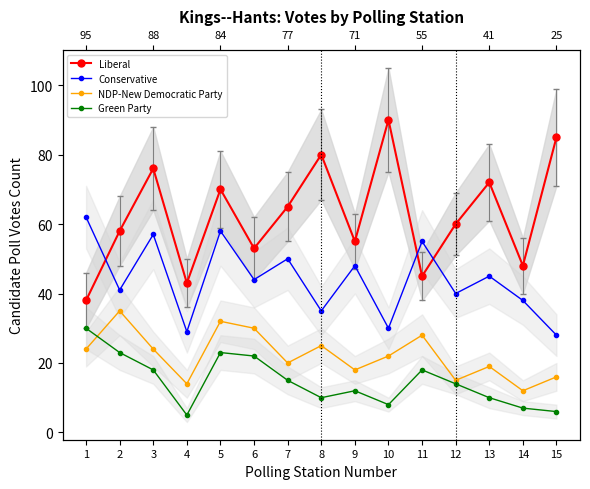

What is the value of the Green Party point at the 14th from the left?

7